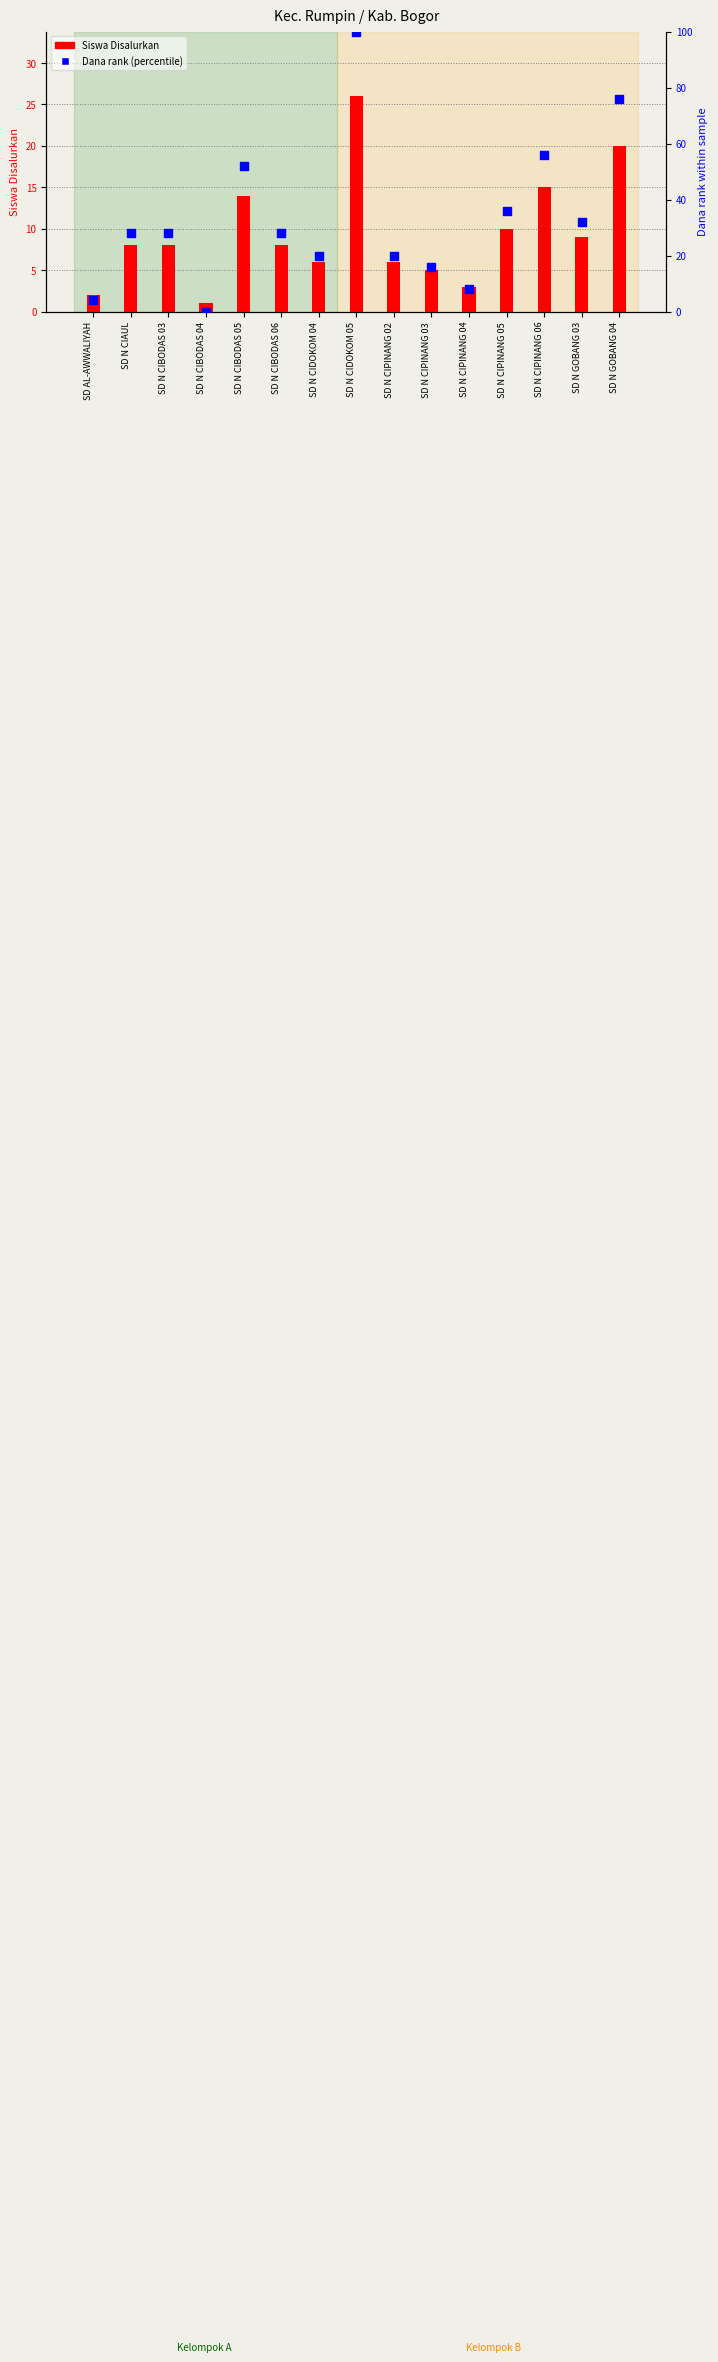

At which category is the sum across all series the highest?

SD N CIDOKOM 05